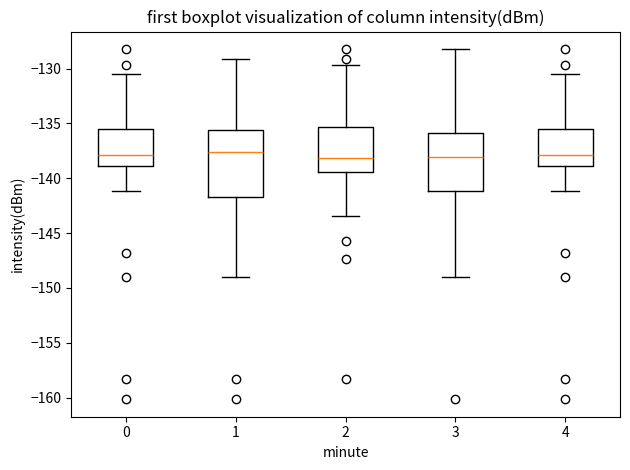

Where is the lower edge of the box at x = 0 on the y-axis? The values are not printed on the chart, so give them approximately, as read against the axis.

-139.0